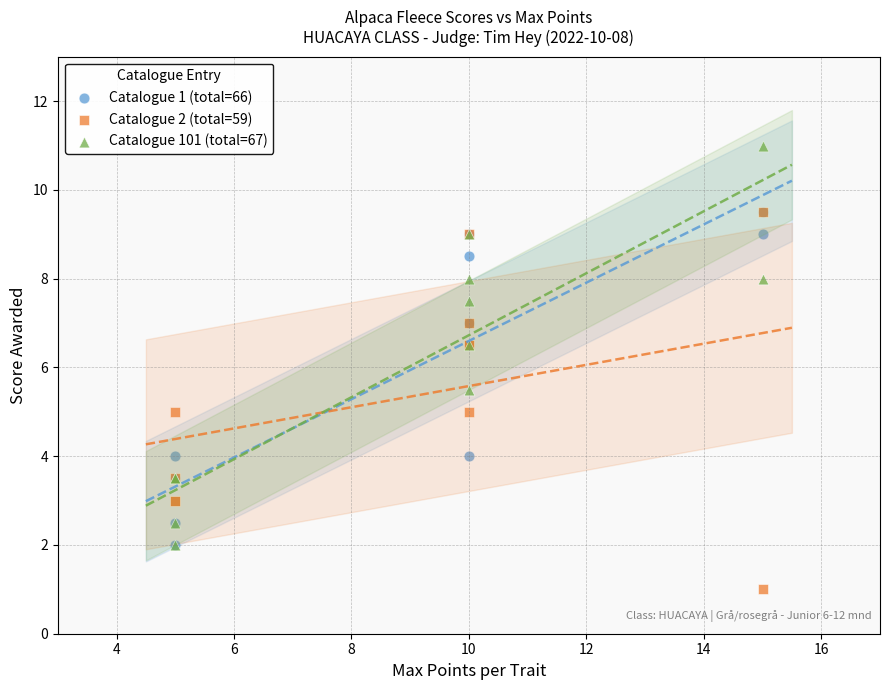

What are all the series names shown in the legend?

Catalogue 1 (total=66), Catalogue 2 (total=59), Catalogue 101 (total=67)